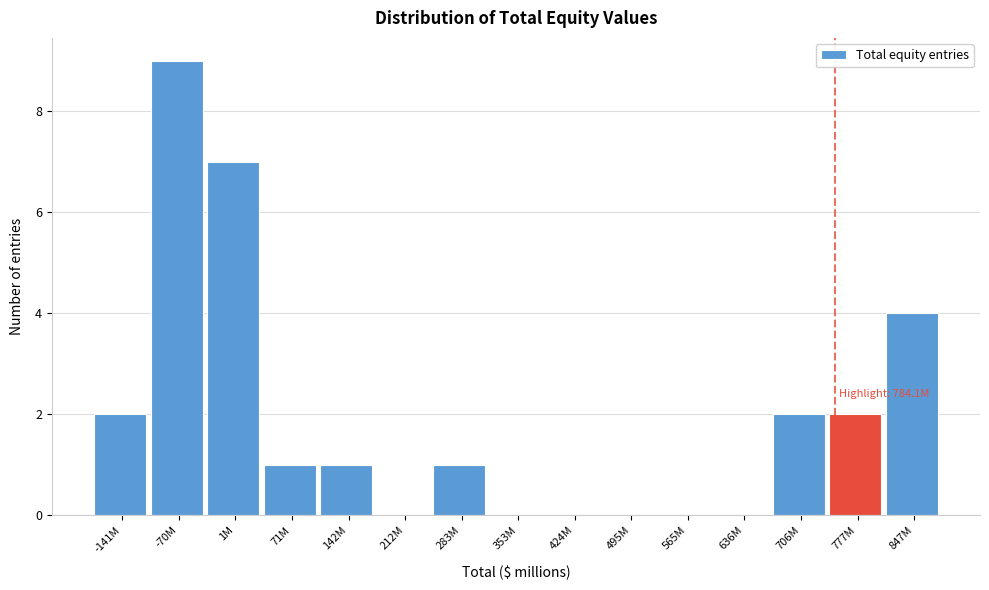

Reading left to right, list all the values displayed in this chart.

-141M=2	-70M=9	1M=7	71M=1	142M=1	212M=0	283M=1	353M=0	424M=0	495M=0	565M=0	636M=0	706M=2	777M=2	847M=4